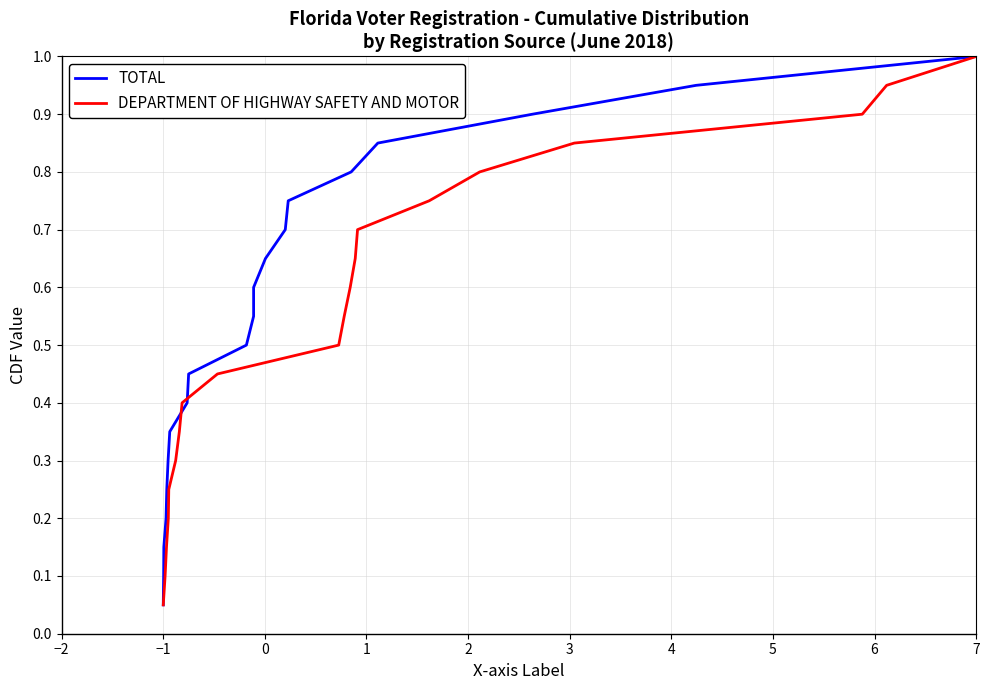

What are all the series names shown in the legend?

TOTAL, DEPARTMENT OF HIGHWAY SAFETY AND MOTOR